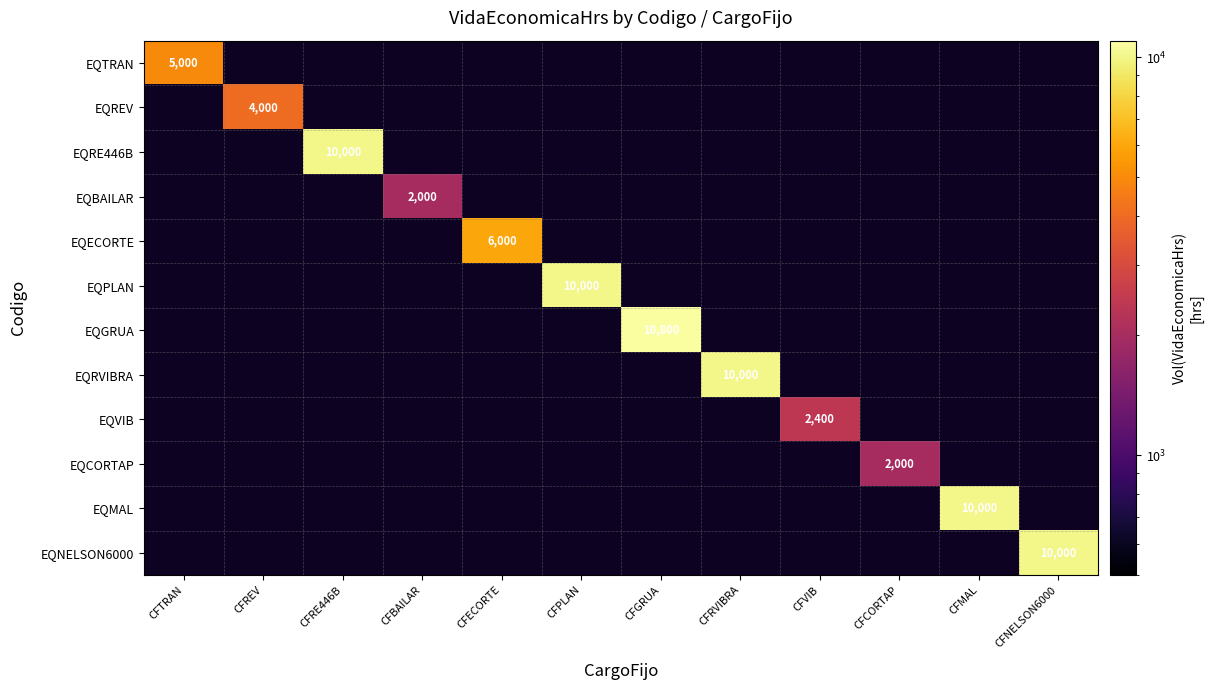

How many series are shown in this chart?

12